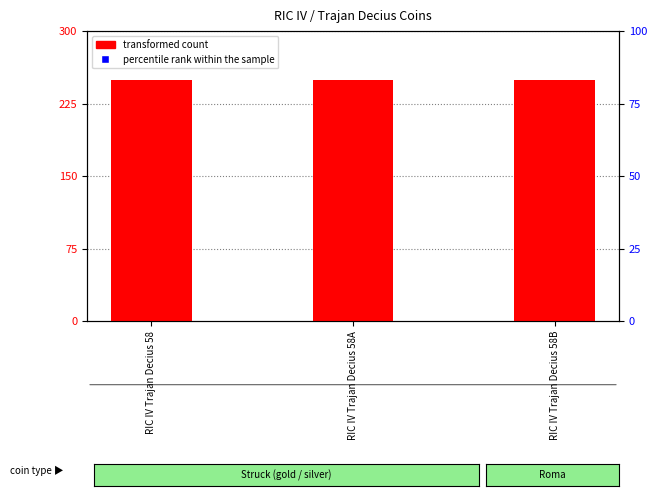

What is the total value across all series at RIC IV Trajan Decius 58A?

500